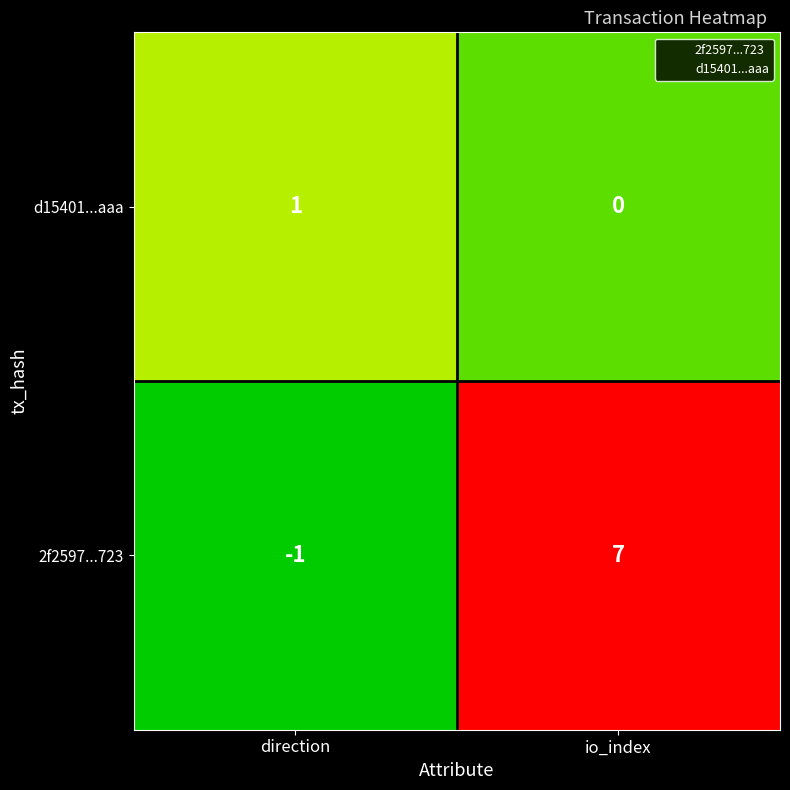

What is the sum of all 2f2597...723 values?

6